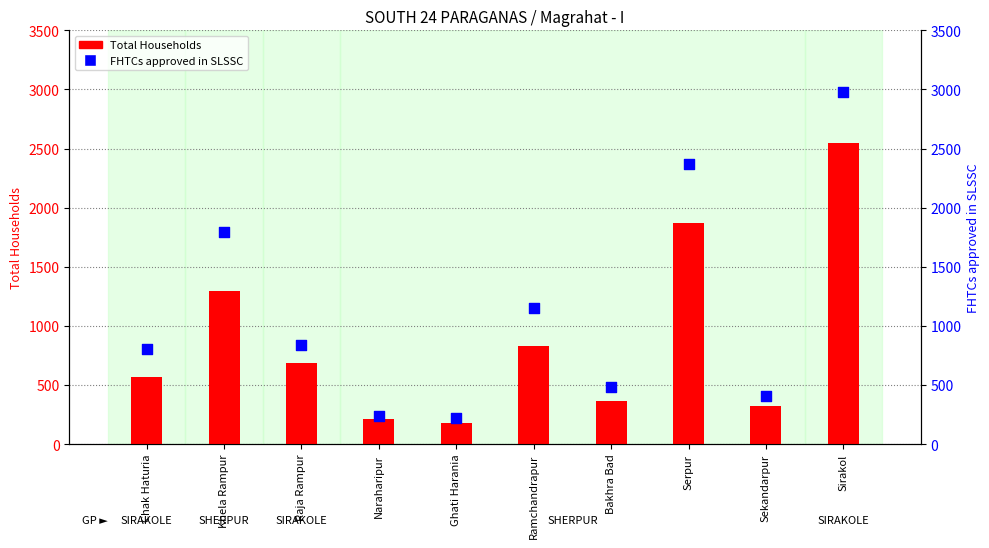

Which series contains the highest Y value?

FHTCs approved in SLSSC